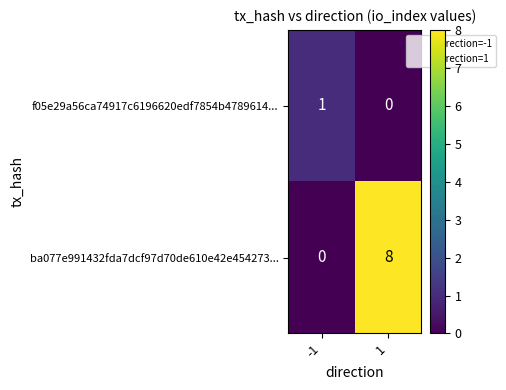

What is the sum of the ba077e991432fda7dcf97d70de610e42e454273... values at -1 and 1?

8